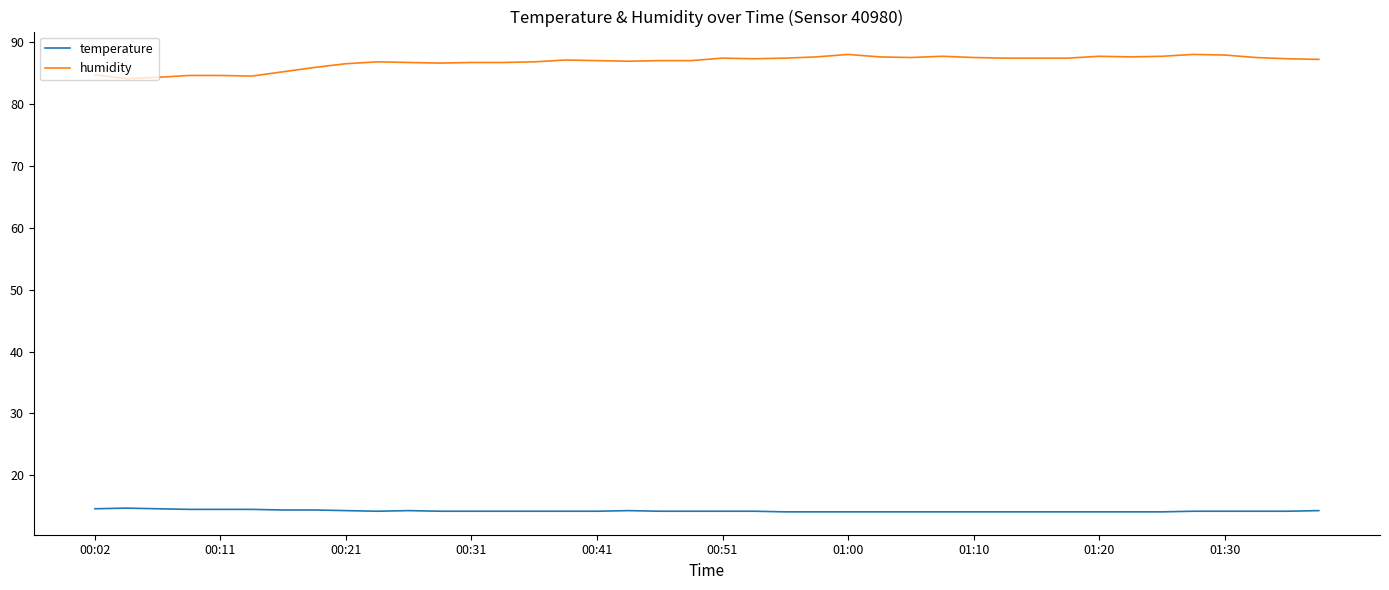

What is the sum of all temperature values?

569.7